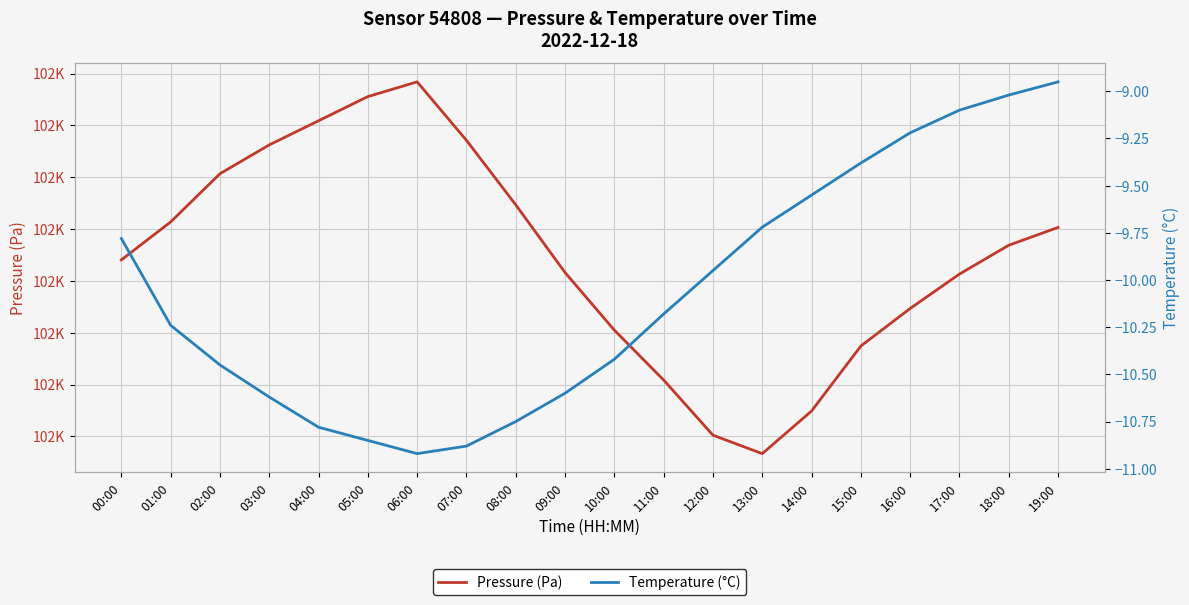

True or false: Temperature (°C) has more than 1 interior local peaks.

False